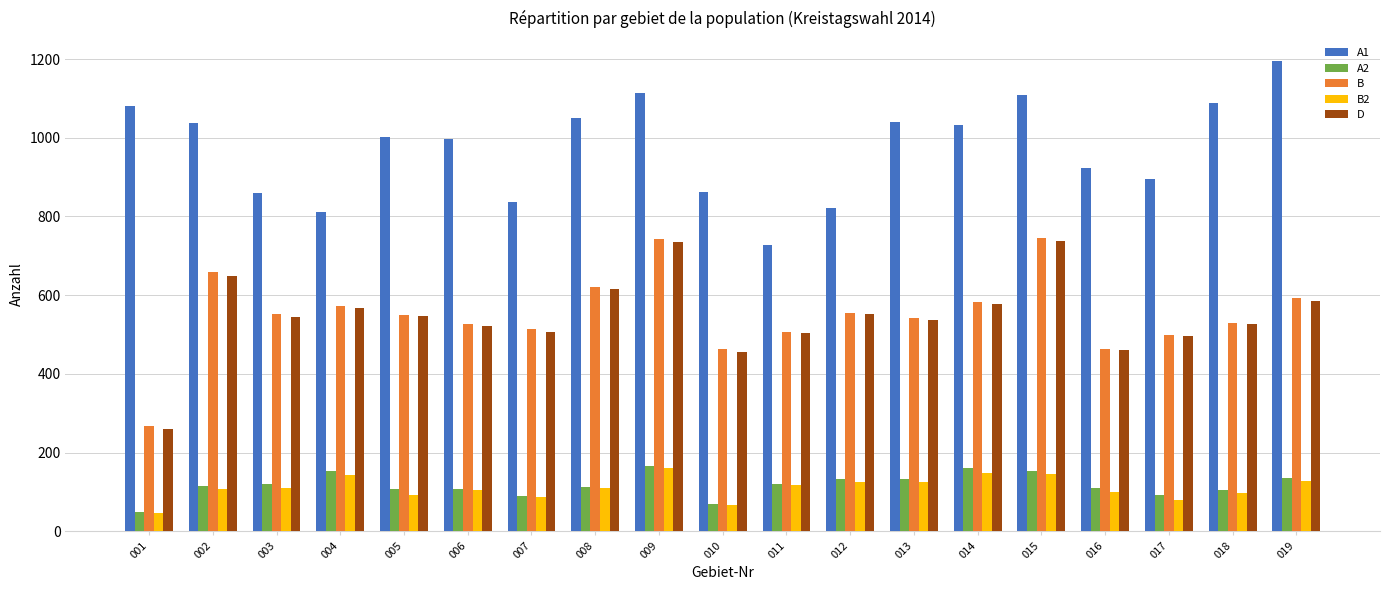

What is the spread (max minus min) of values at 014?

884